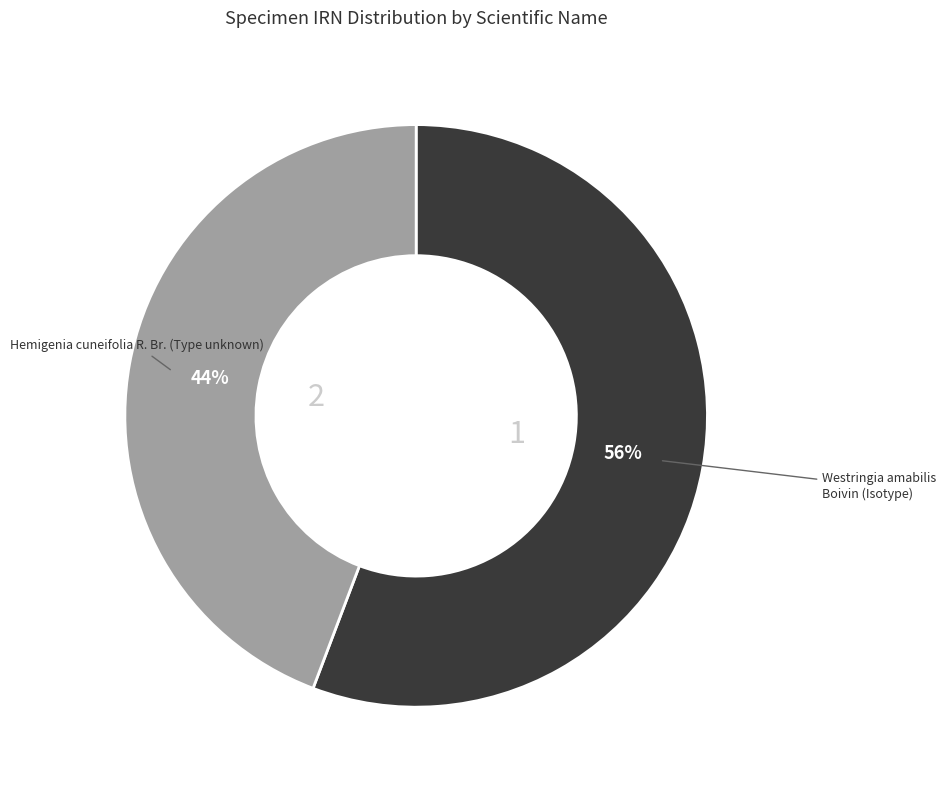

Is there a majority slice in this chart?

Yes